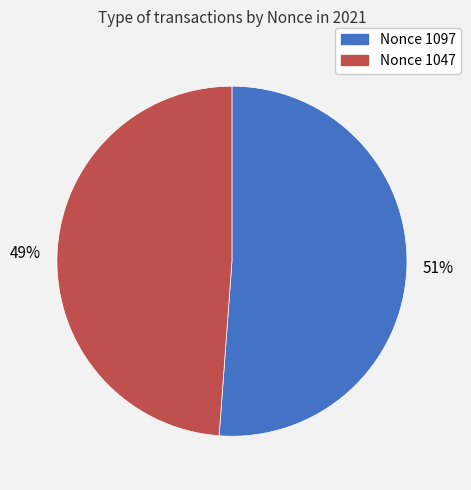

To the nearest percent, what is the difference between the largest and smallest slice percentages?

2%